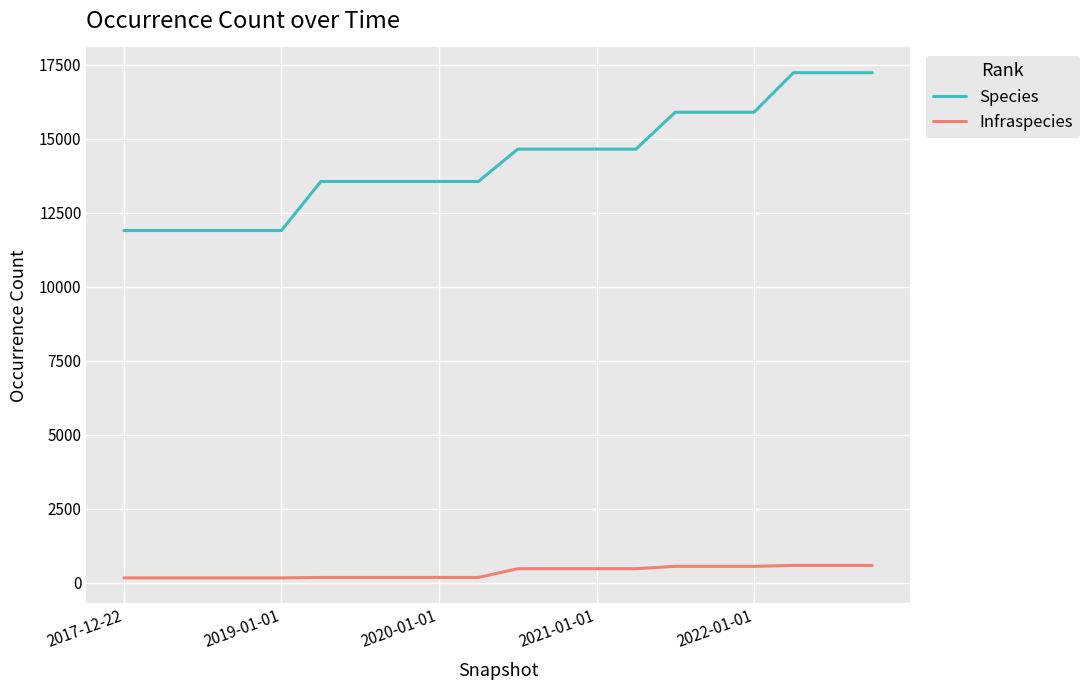

Which series has the largest total across all categories?

Species